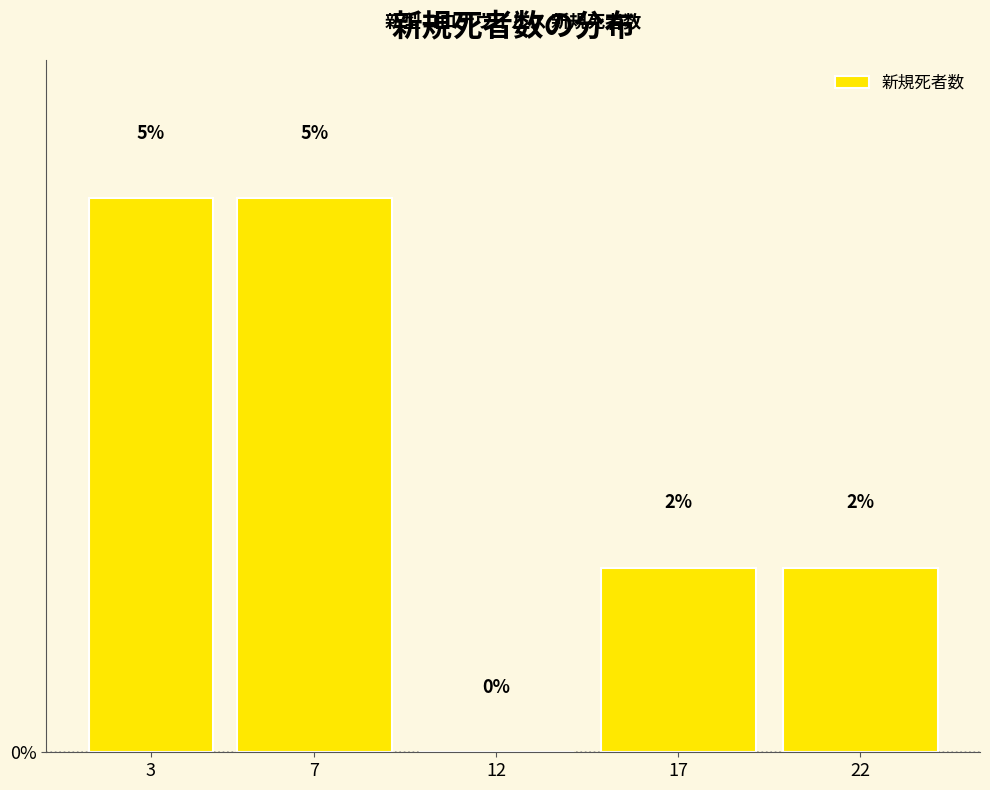

Which has a higher value, 3 or 22?

3